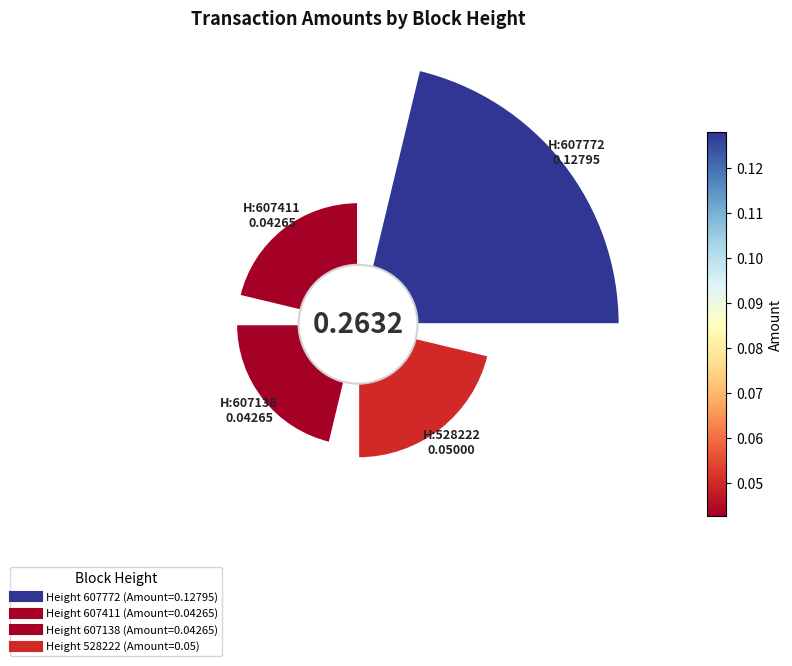

Is the sum of 528222 and 607411 greater than half?

No